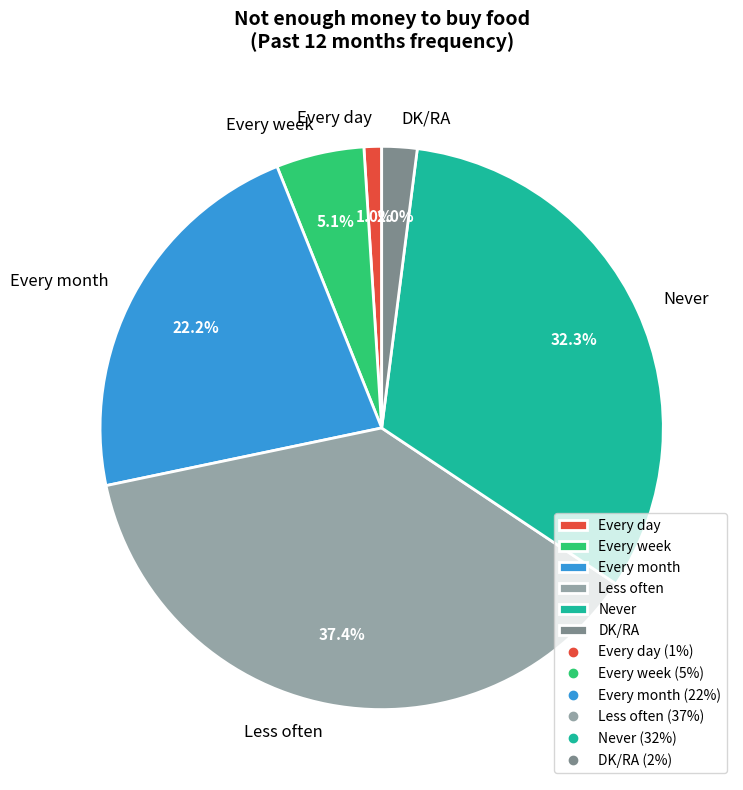

Count the number of slices in the pie.

6